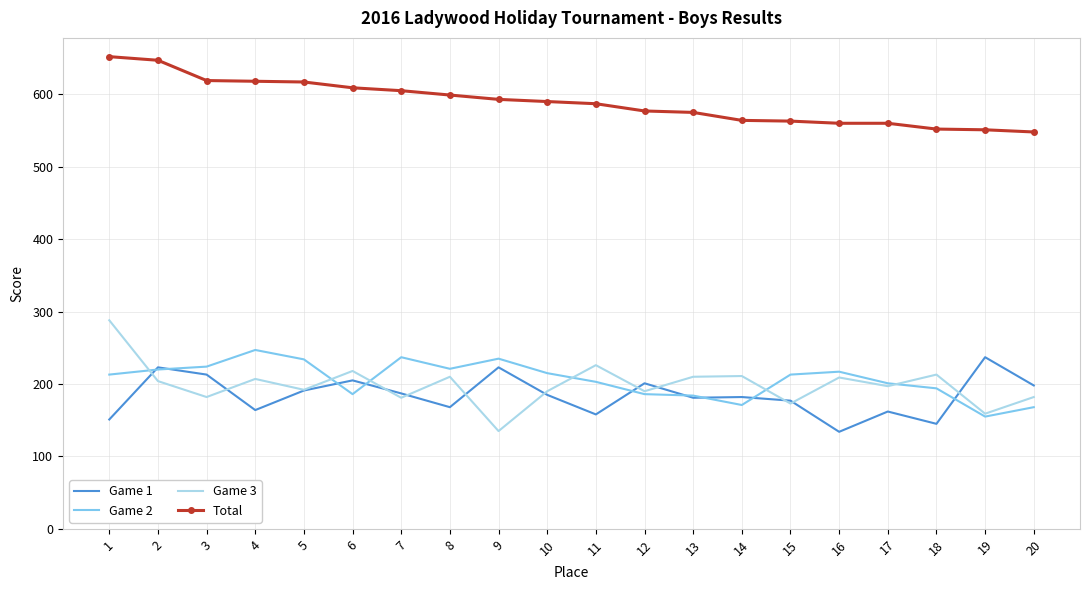

At which category does Game 1 reach its first local valley?

4